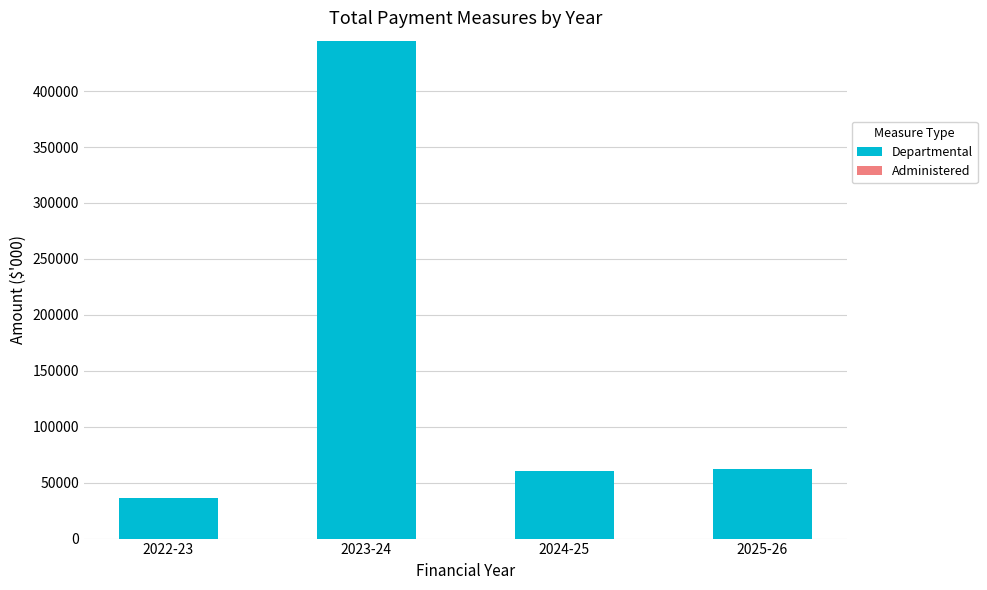

What is the value of the 3rd bar from the left?

60134